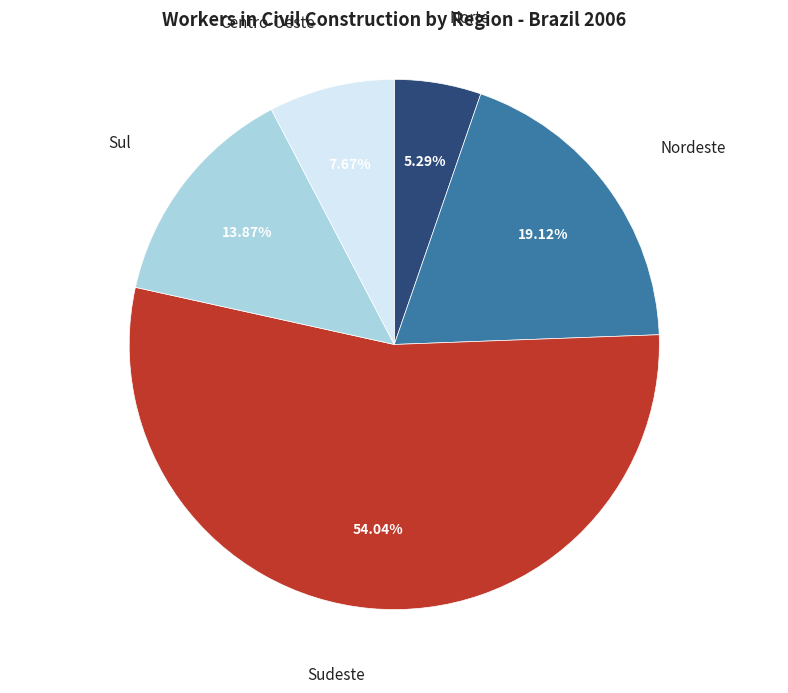

Which has a higher value, Sul or Norte?

Sul